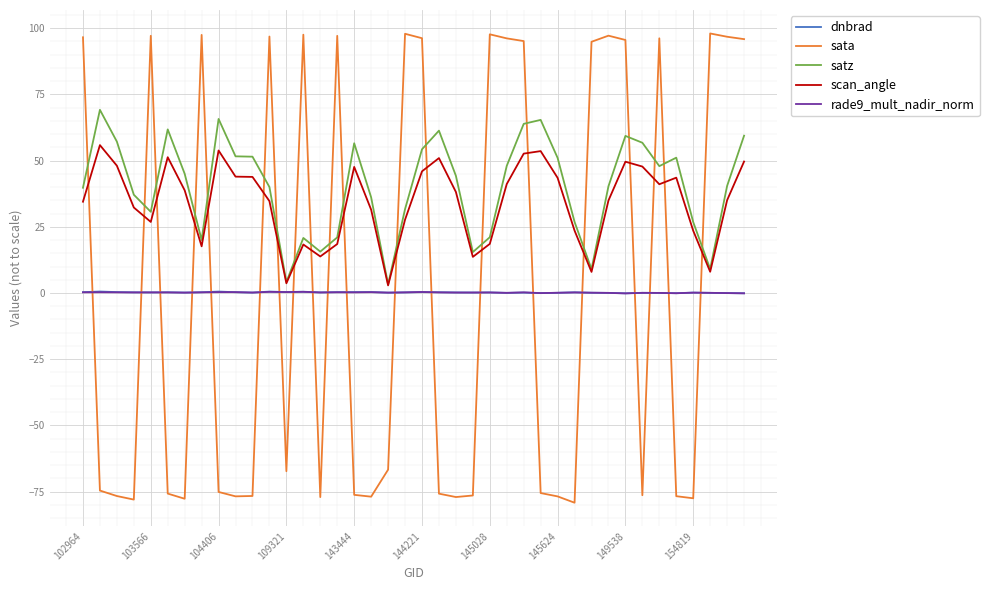

What is the minimum value shown in the chart?

-79.2